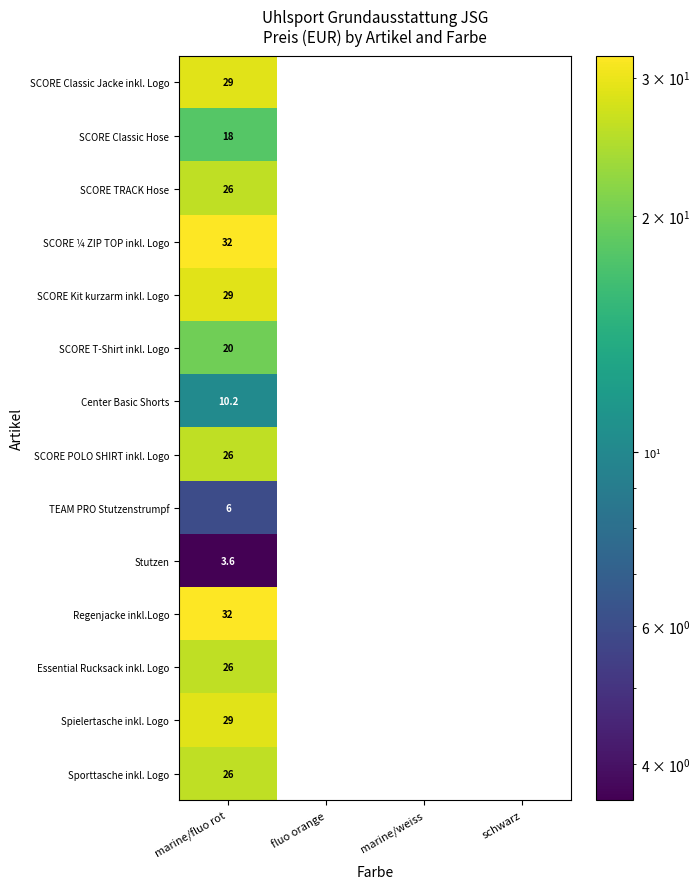

What is the total value across all series at marine/fluo rot?

312.8